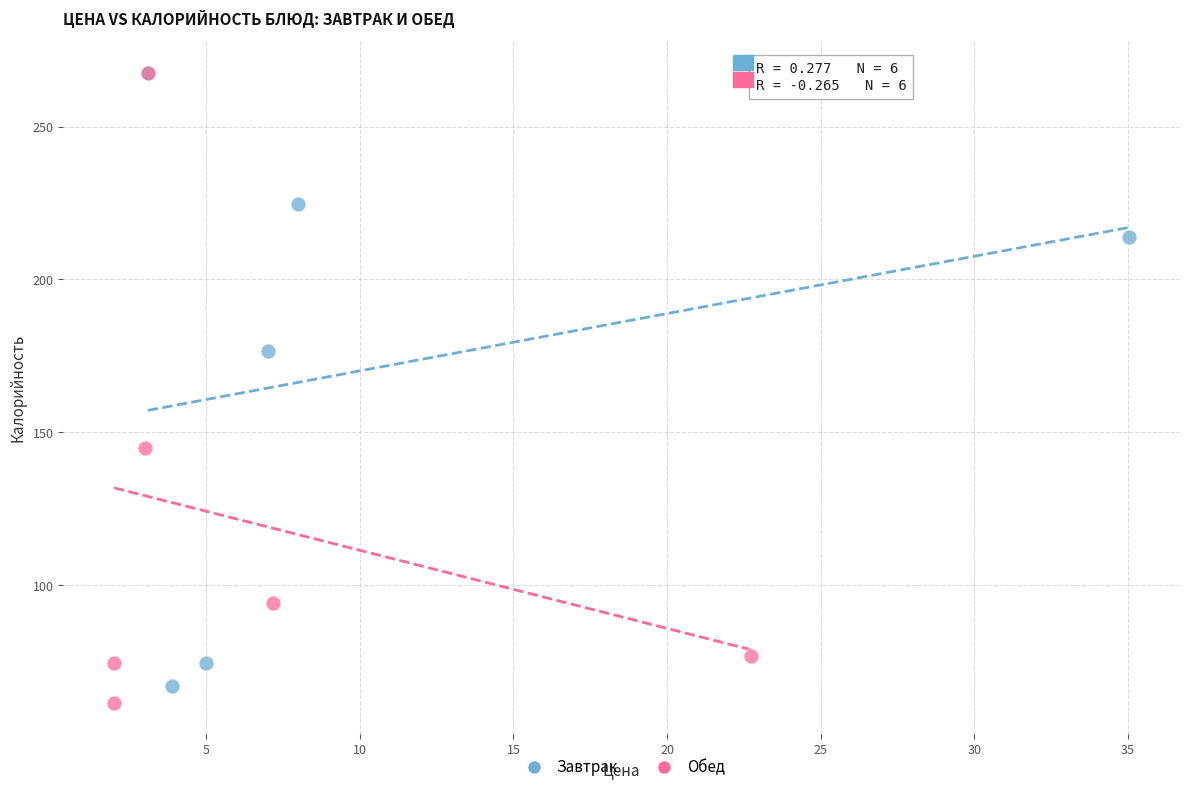

Which series has the widest spread of Y values?

Обед